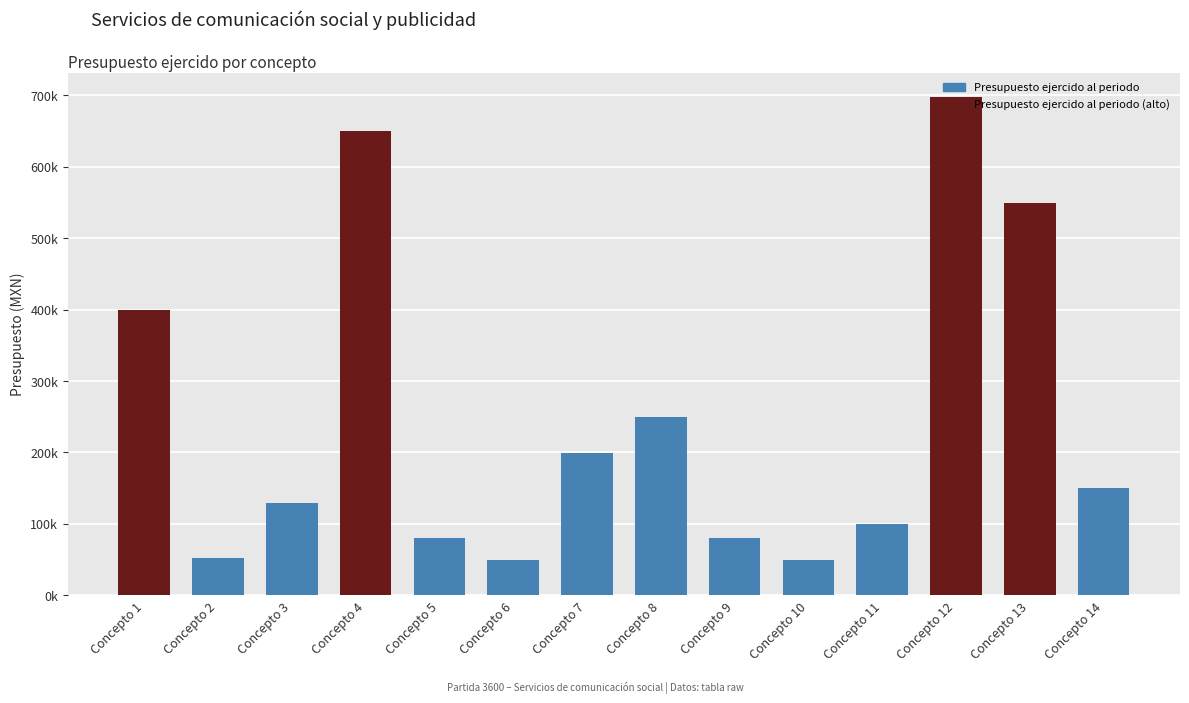

Does the chart contain any negative values?

No